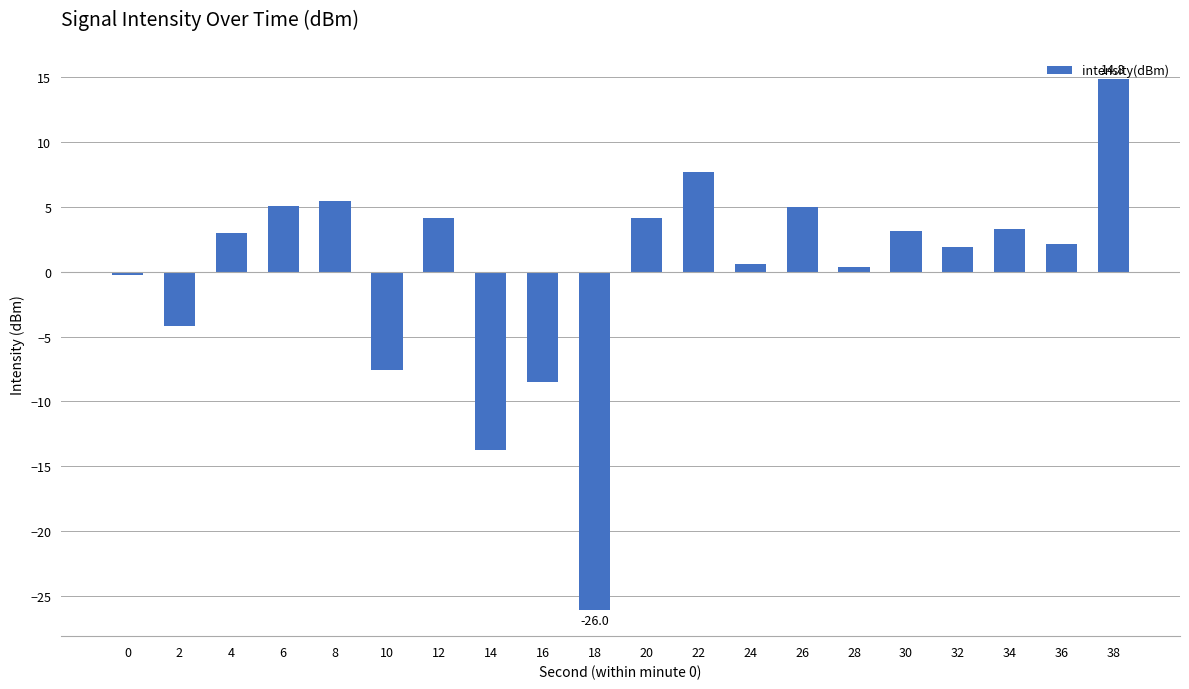

Does the chart contain stacked bars?

No